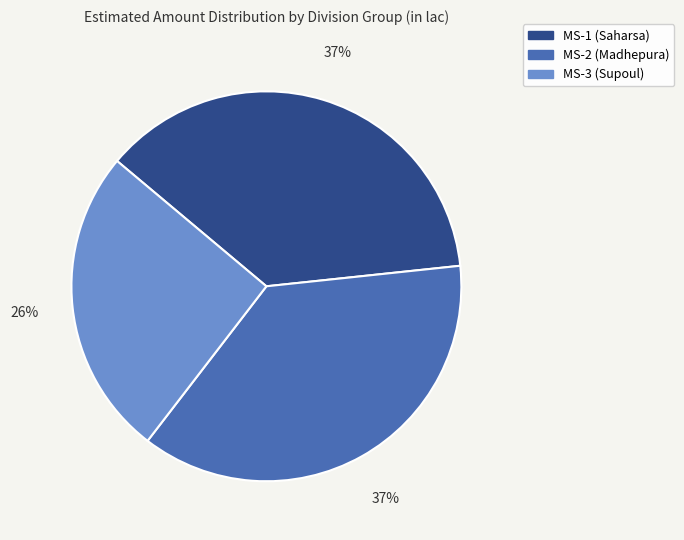

True or false: MS-2 (Madhepura) accounts for 37% of the total.

True